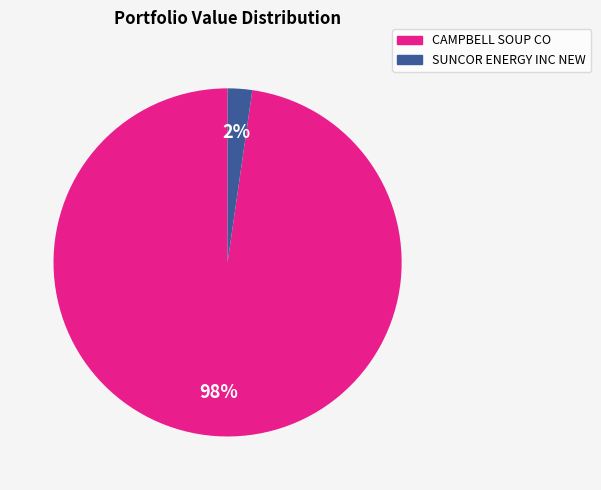

To the nearest percent, what portion does CAMPBELL SOUP CO represent?

98%